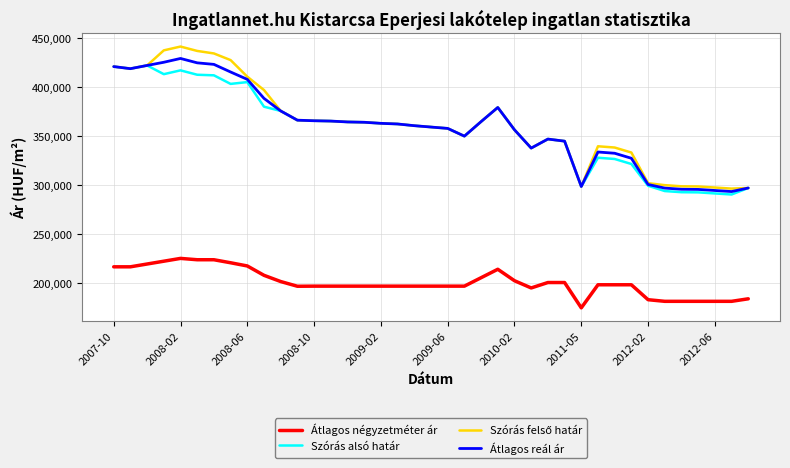

What is the lowest value of the Átlagos négyzetméter ár series?

174074